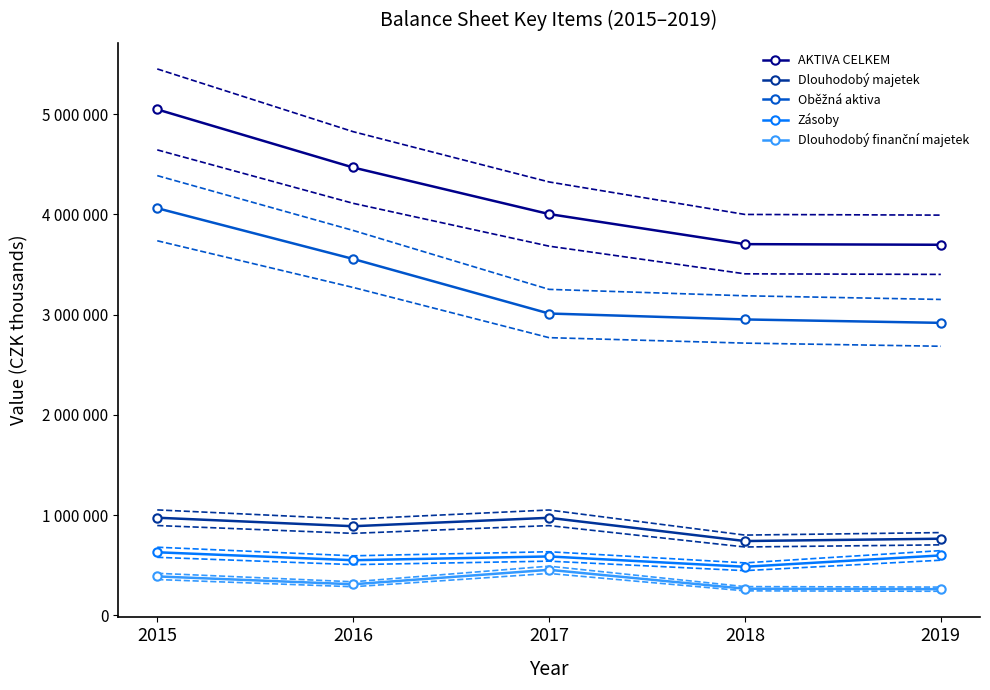

Reading right to left, extract all data points from this chart.

AKTIVA CELKEM: 2019=3696186	2018=3702370	2017=4002548	2016=4466840	2015=5046193
Dlouhodobý majetek: 2019=764184	2018=741045	2017=972844	2016=888815	2015=973649
Oběžná aktiva: 2019=2917283	2018=2951296	2017=3010406	2016=3554701	2015=4060936
Zásoby: 2019=597702	2018=484514	2017=587336	2016=549705	2015=629030
Dlouhodobý finanční majetek: 2019=260872	2018=265317	2017=454040	2016=309898	2015=388115